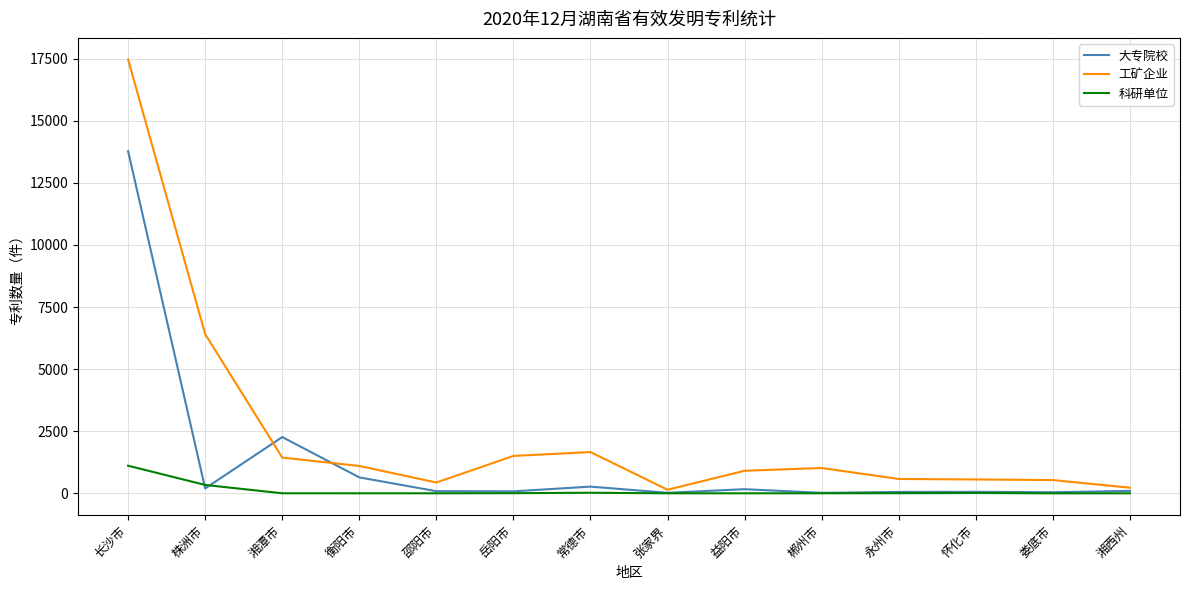

Is the value of 科研单位 at 娄底市 greater than the value of 工矿企业 at 郴州市?

No